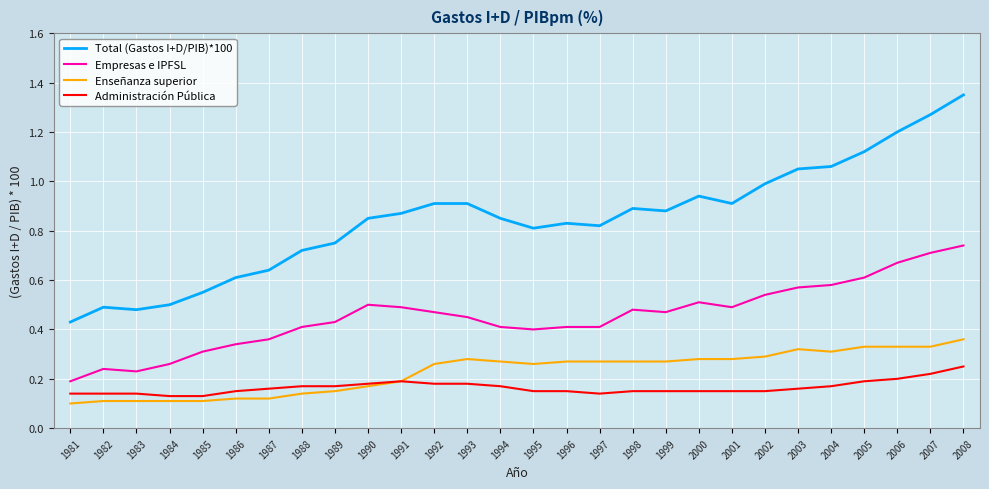

Between 2004 and 2007, which series saw the biggest shift?

Total (Gastos I+D/PIB)*100